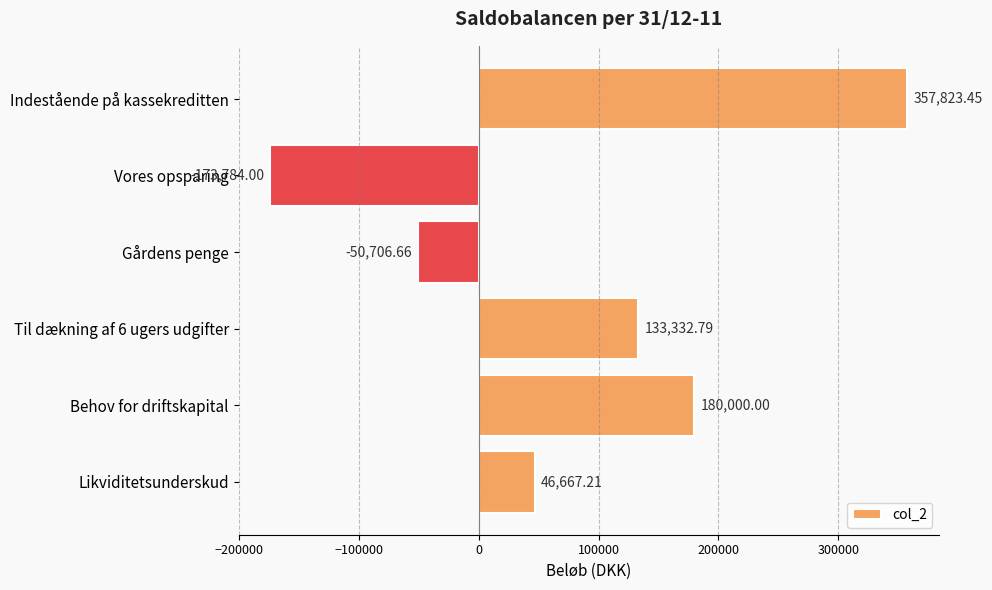

Which label corresponds to the largest value in the chart?

Indestående på kassekreditten